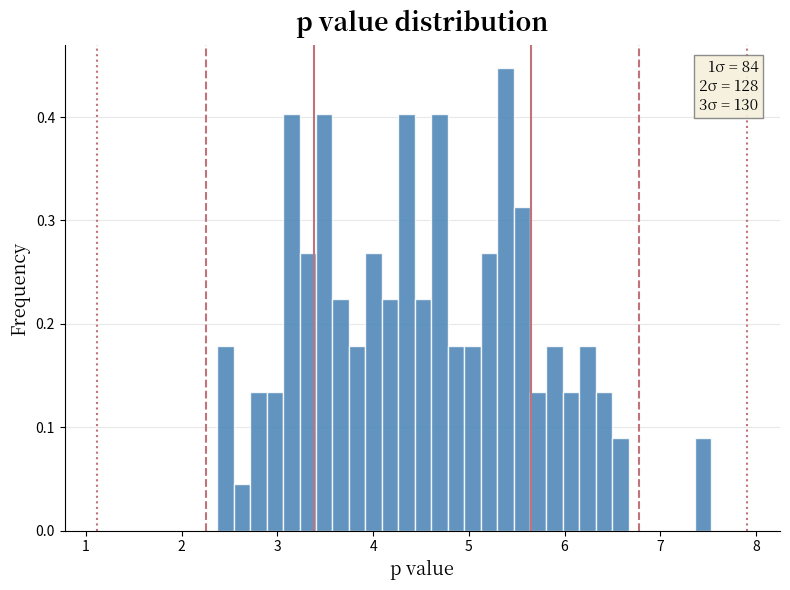

Read against the x-axis, roughly where is the centre of the tallest bar?

5.4